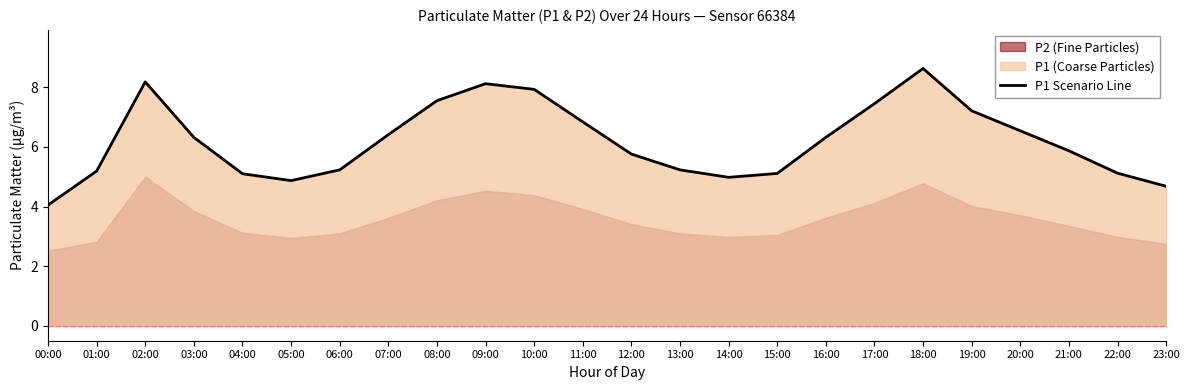

How many points are higher than both their immediate neighbors (excluding endpoints)?

3